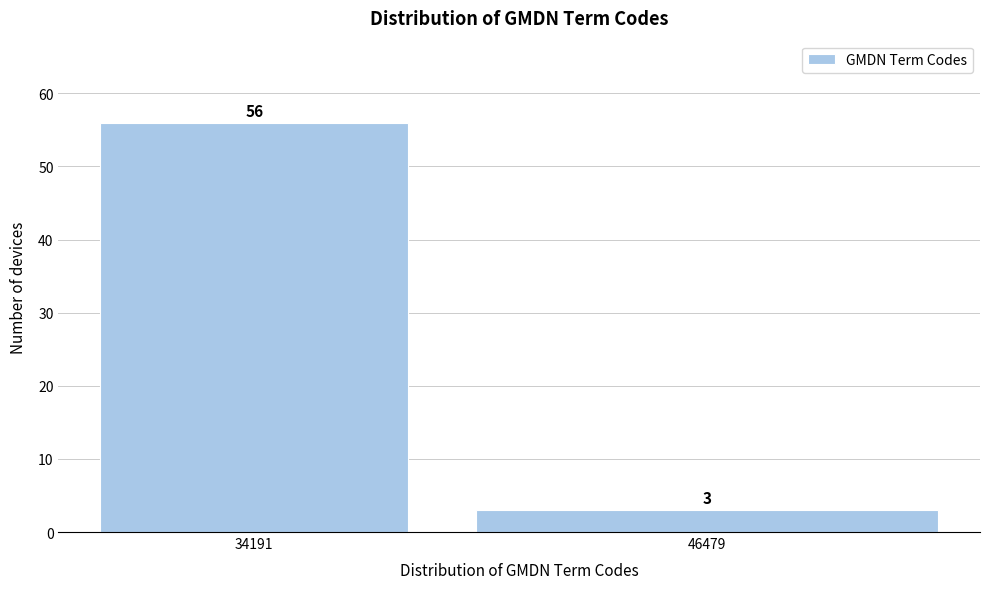

Reading left to right, extract all data points from this chart.

56	3